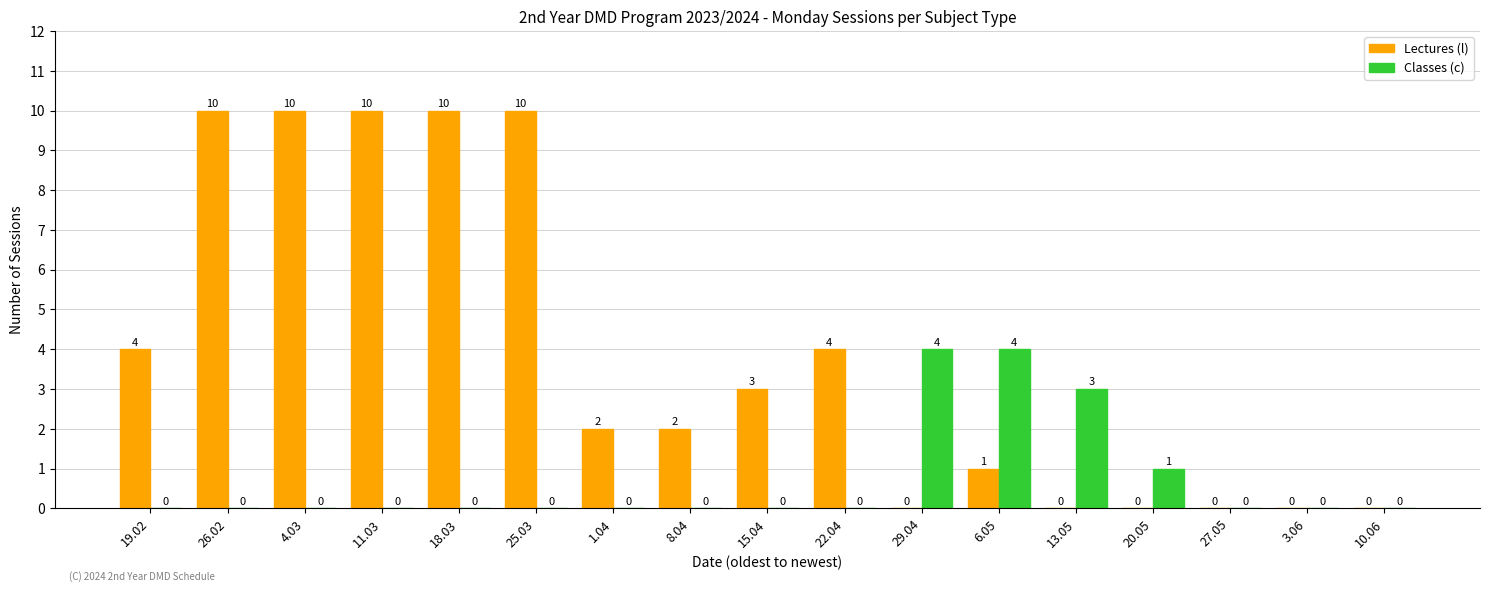

The value of Lectures (l) at 19.02 is 4. True or false?

True